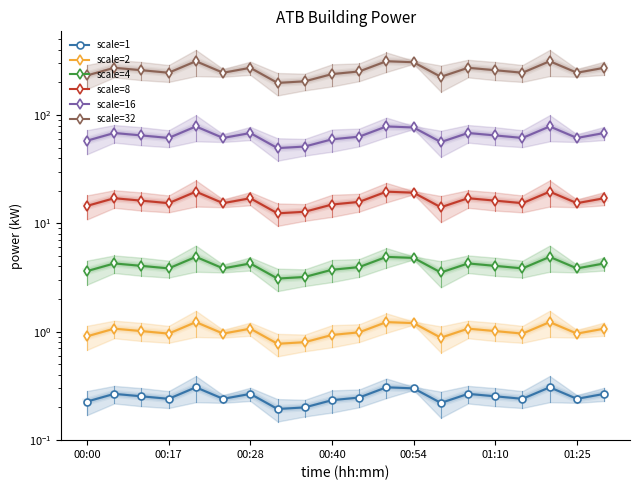

Which series has the largest total across all categories?

scale=32